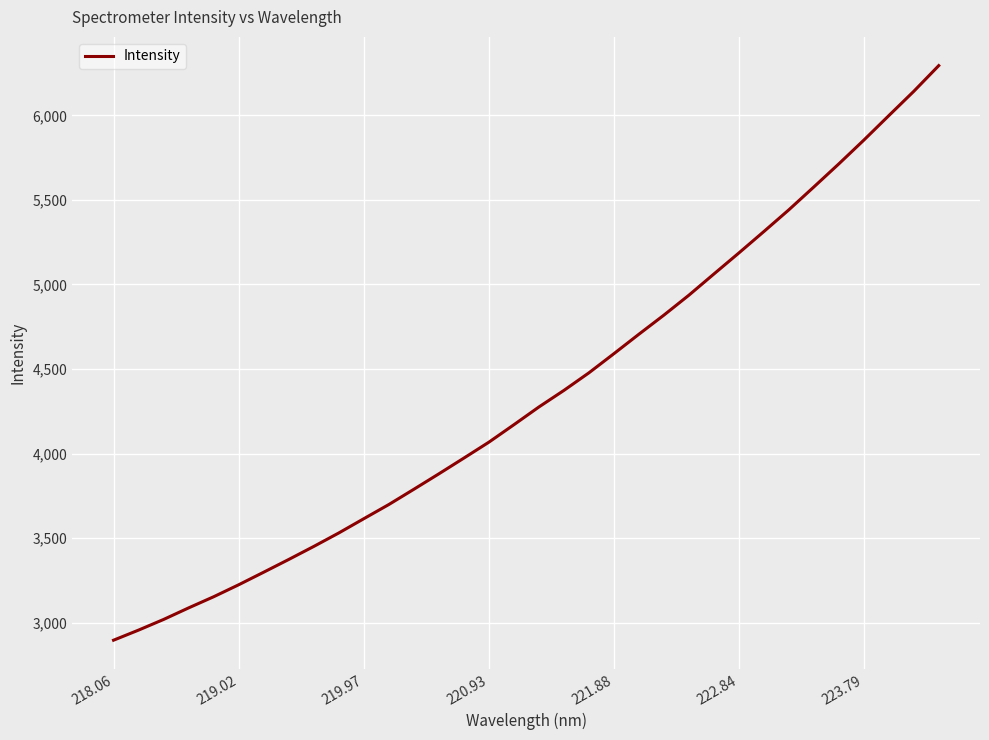

What is the maximum value shown in the chart?

6294.6